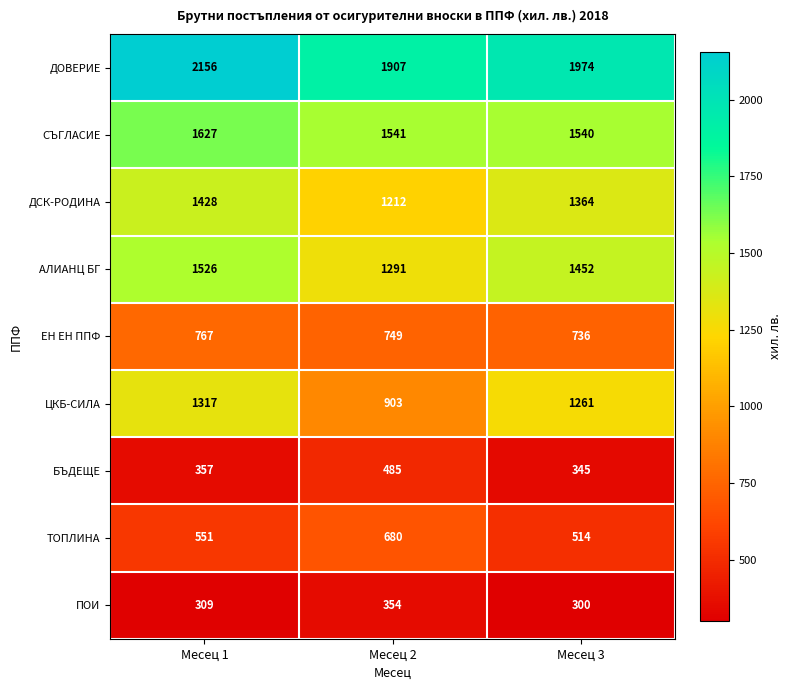

What is the difference between the highest and lowest values at Месец 3?

1674